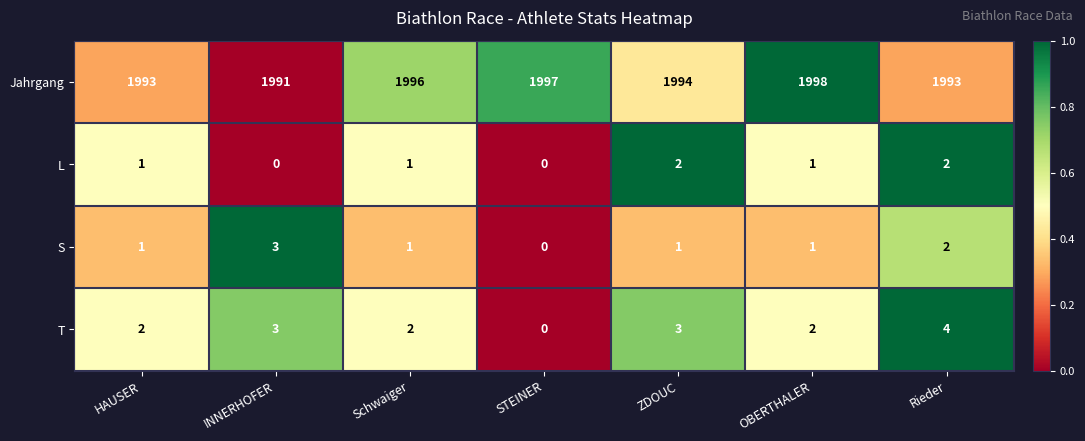

At which category is the sum across all series the highest?

OBERTHALER